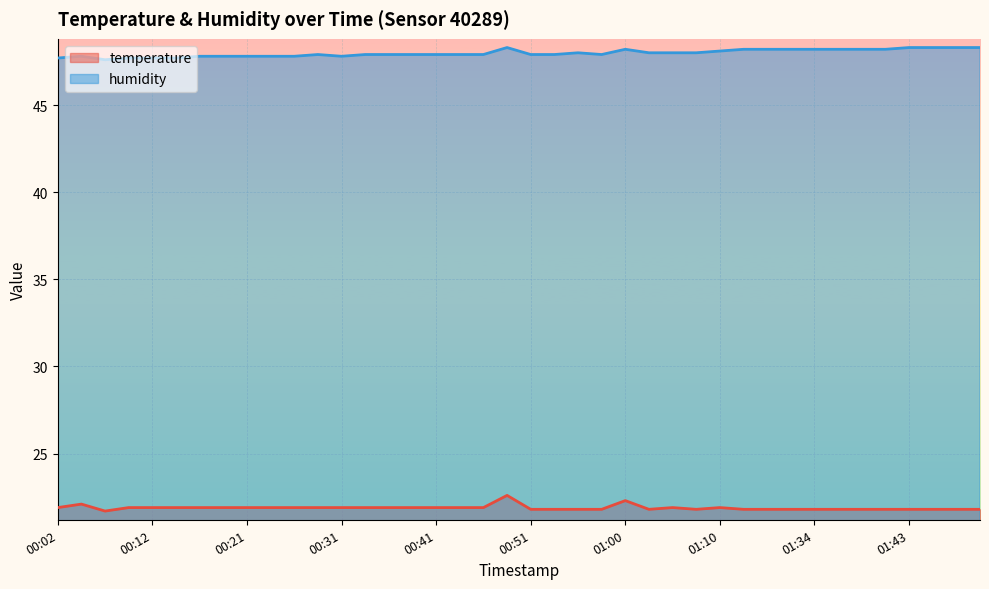

What is the difference between the maximum and minimum values in the temperature series?

0.9